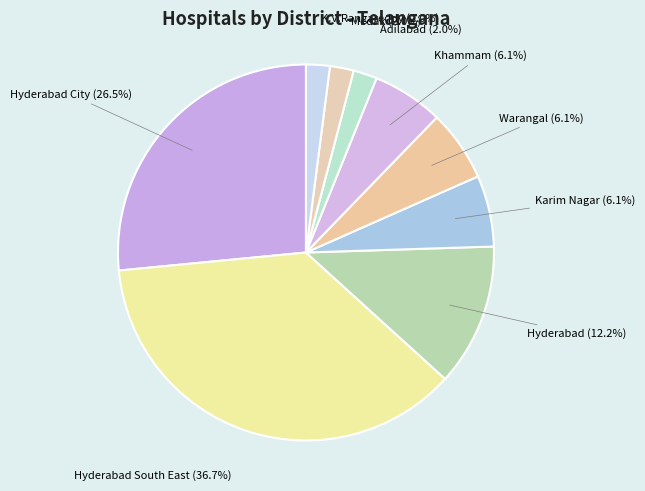

Which category has the biggest portion of the pie?

Hyderabad South East